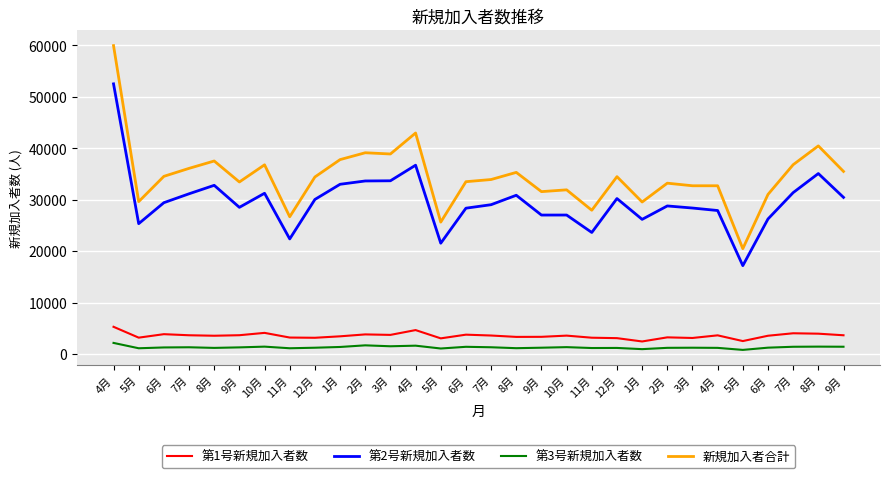

Is this an area chart (filled region under the line)?

No